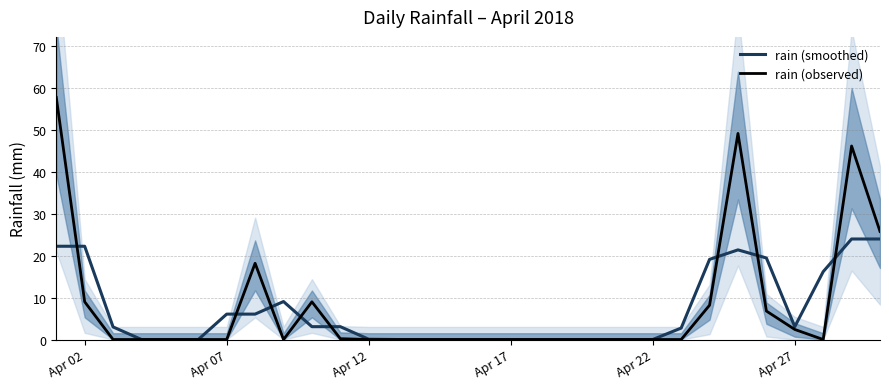

True or false: rain (smoothed) has a value of 14.2 at Apr 22.

False